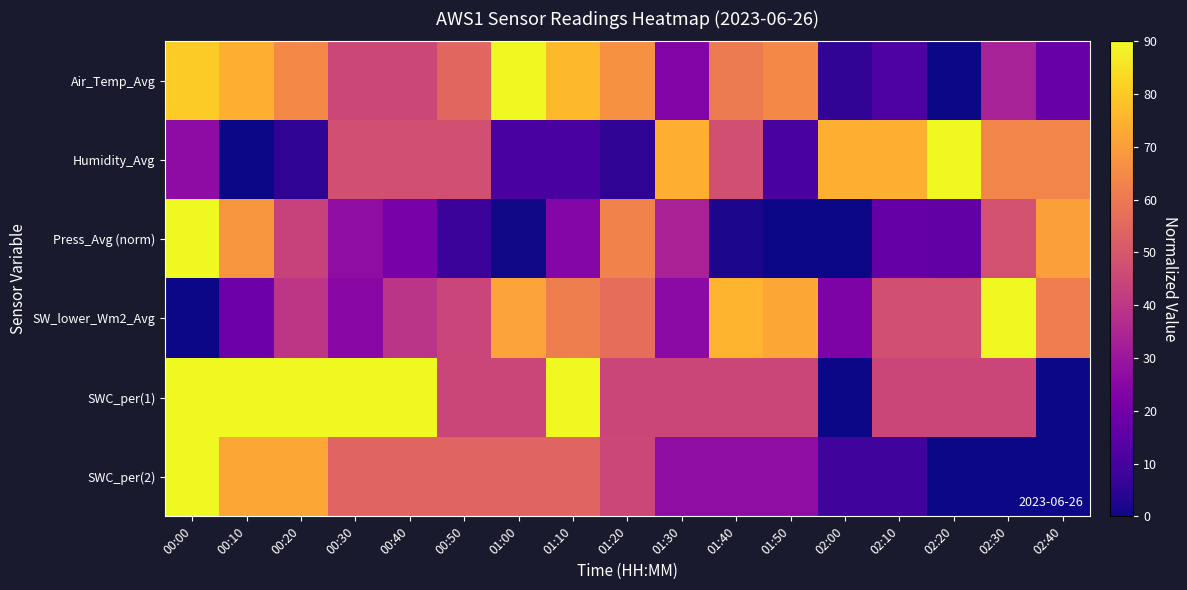

Reading left to right, what are all the values shown in this chart?

Air_Temp_Avg: 00:00=80.2	00:10=74.3	00:20=64.6	00:30=45.0	00:40=45.0	00:50=54.8	01:00=90.0	01:10=76.3	01:20=66.5	01:30=23.5	01:40=60.7	01:50=64.6	02:00=5.9	02:10=11.7	02:20=0.0	02:30=33.3	02:40=17.6
Humidity_Avg: 00:00=26.5	00:10=0.0	00:20=5.3	00:30=47.6	00:40=47.6	00:50=47.6	01:00=10.6	01:10=10.6	01:20=5.3	01:30=74.1	01:40=47.6	01:50=10.6	02:00=74.1	02:10=74.1	02:20=90.0	02:30=63.5	02:40=63.5
Press_Avg (norm): 00:00=90.0	00:10=68.1	00:20=43.8	00:30=26.9	00:40=21.6	00:50=8.0	01:00=0.4	01:10=24.6	01:20=62.7	01:30=33.6	01:40=1.9	01:50=0.1	02:00=0.0	02:10=16.9	02:20=16.2	02:30=47.8	02:40=70.3
SW_lower_Wm2_Avg: 00:00=0.0	00:10=18.5	00:20=39.8	00:30=25.5	00:40=39.3	00:50=44.5	01:00=70.9	01:10=61.6	01:20=56.8	01:30=25.8	01:40=75.2	01:50=72.1	02:00=22.7	02:10=47.5	02:20=47.7	02:30=90.0	02:40=61.3
SWC_per(1): 00:00=90.0	00:10=90.0	00:20=90.0	00:30=90.0	00:40=90.0	00:50=45.0	01:00=45.0	01:10=90.0	01:20=45.0	01:30=45.0	01:40=45.0	01:50=45.0	02:00=0.0	02:10=45.0	02:20=45.0	02:30=45.0	02:40=0.0
SWC_per(2): 00:00=90.0	00:10=72.0	00:20=72.0	00:30=54.0	00:40=54.0	00:50=54.0	01:00=54.0	01:10=54.0	01:20=45.0	01:30=27.0	01:40=27.0	01:50=27.0	02:00=9.0	02:10=9.0	02:20=0.0	02:30=0.0	02:40=0.0